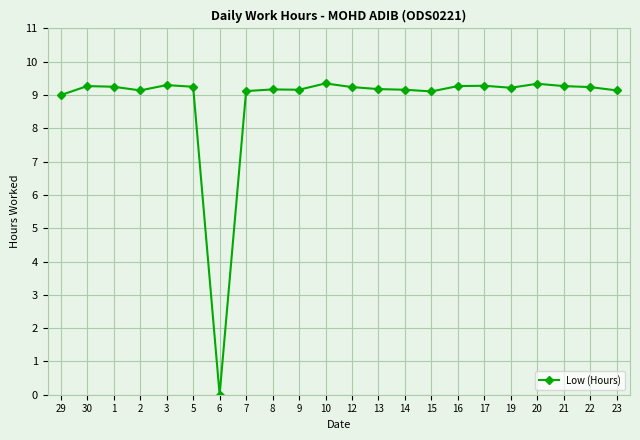

Read the value at 2.

9.1